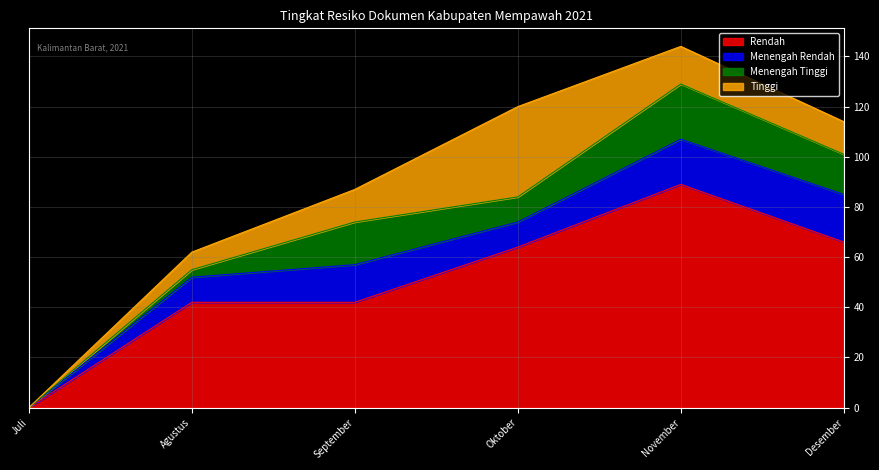

What is the label of the 3rd point from the left?

September